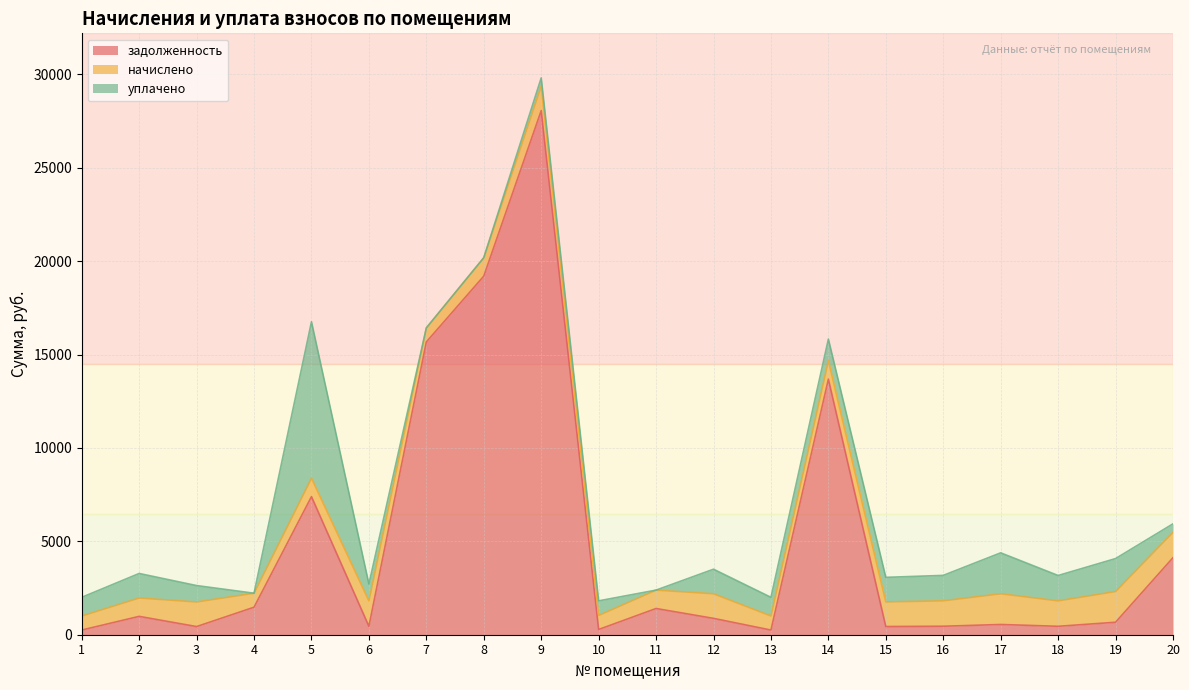

Reading left to right, list all the values displayed in this chart.

задолженность: 250.2	982.9	436.2	1472.9	7392.4	452.4	15673.0	19196.6	28057.4	280.6	1403.6	875.6	250.2	13682.6	438.4	454.1	548.0	450.8	667.9	4124.0
начислено: 750.8	982.8	1316.2	748.8	984.8	1357.2	750.8	984.8	1314.3	750.8	984.8	1316.2	750.8	984.8	1316.2	1361.1	1643.8	1361.1	1643.8	1359.2
уплачено: 1001.0	1313.0	879.0	0.0	8377.2	905.0	0.0	0.0	438.0	781.2	0.0	1315.0	1001.0	1159.0	1316.0	1361.0	2191.8	1358.2	1764.0	453.0